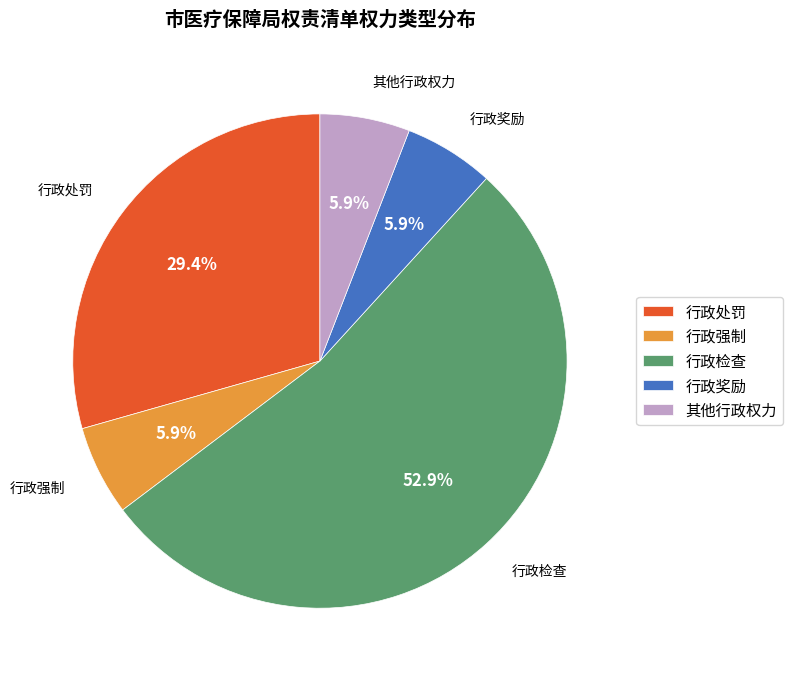

What percentage is the 行政强制 slice, to the nearest percent?

6%